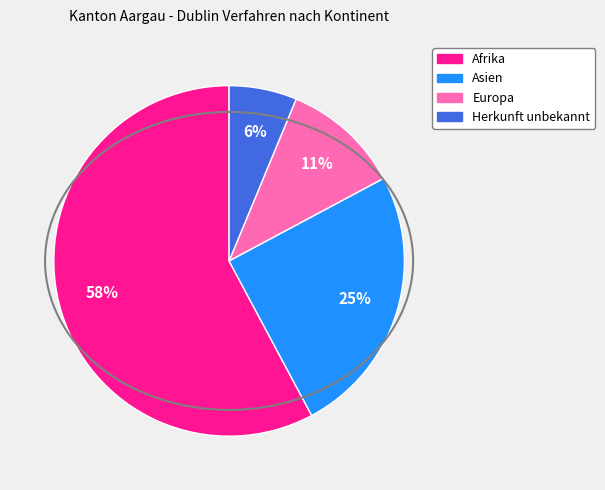

Is there any slice that represents more than half of the pie?

Yes